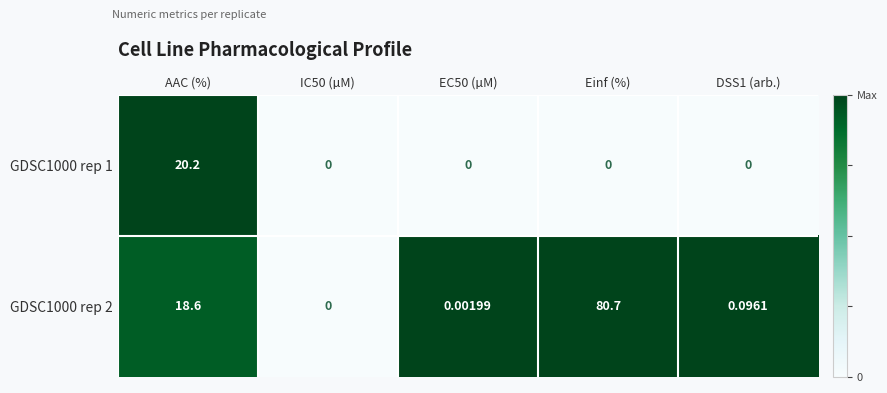

At which category is the sum across all series the highest?

Einf (%)